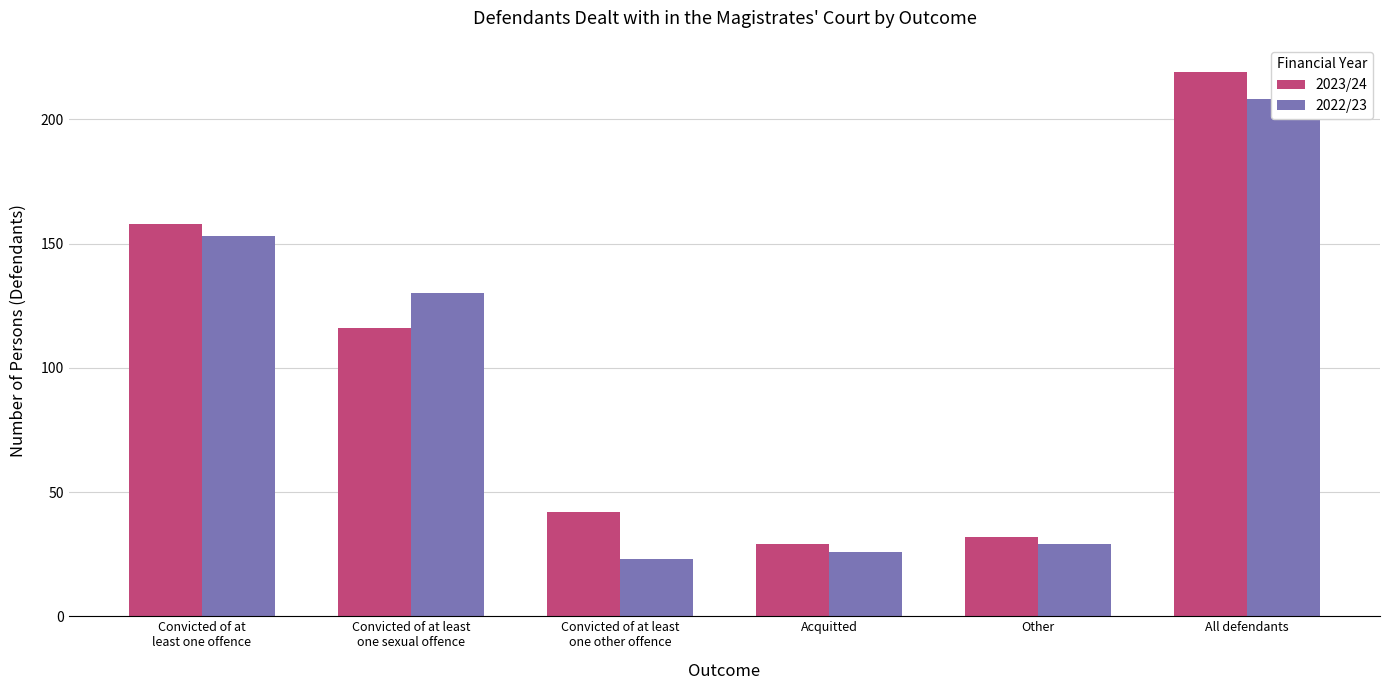

List the series in order of their peak value, highest first.

2023/24, 2022/23